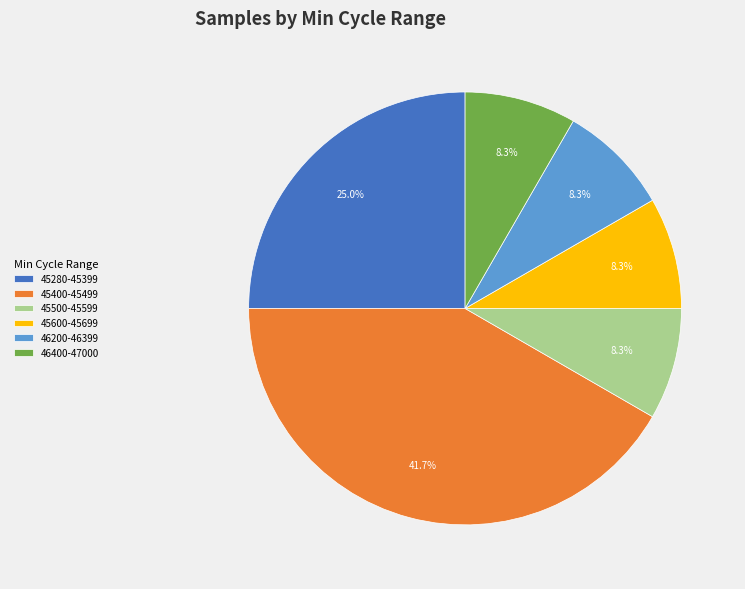

How many slices are in this pie chart?

6